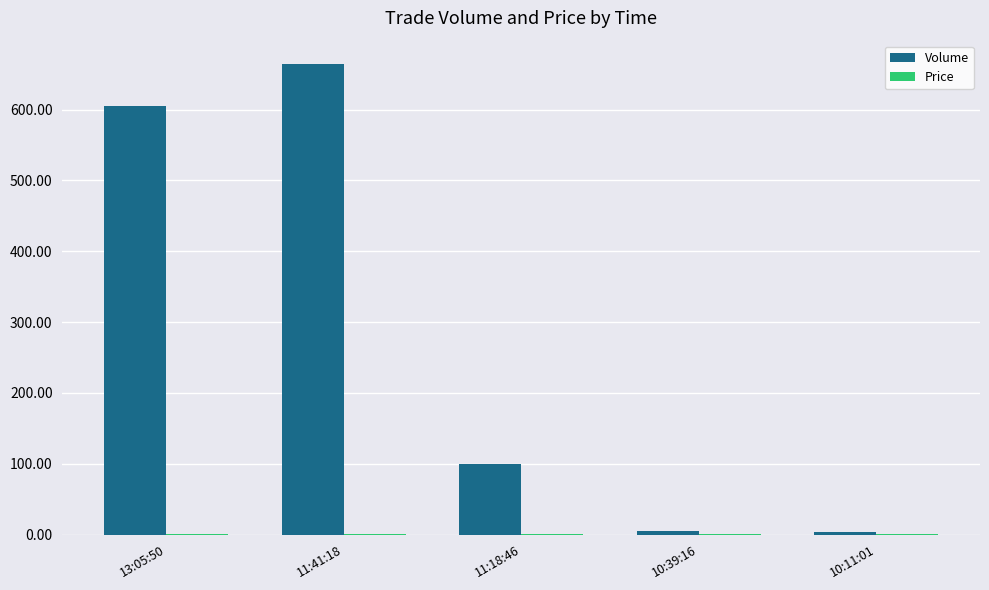

What is the greatest value displayed?

664.0